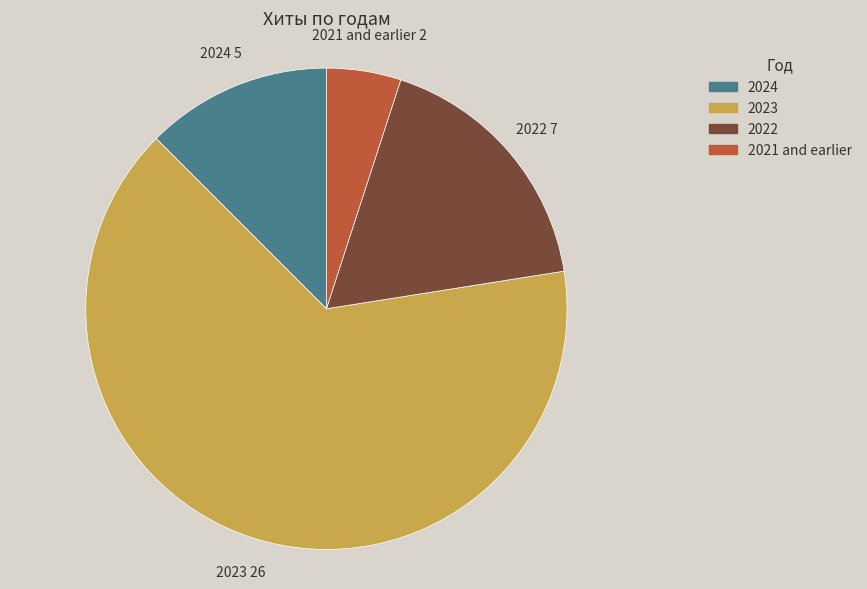

Which has a higher value, 2022 or 2024?

2022